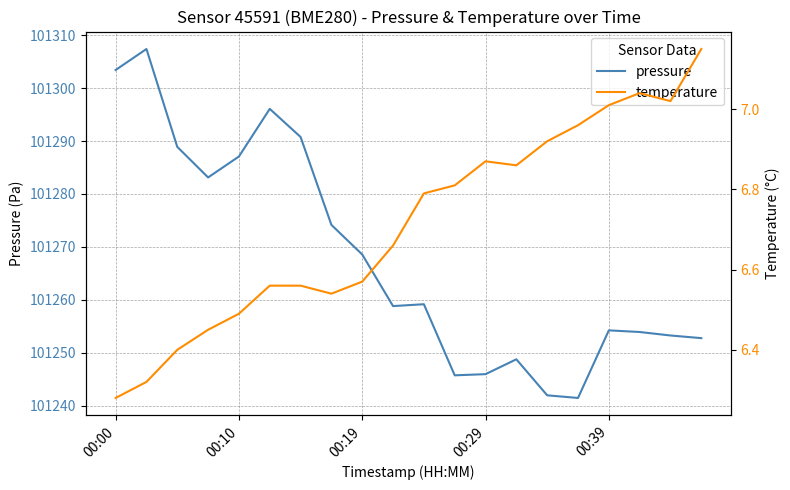

Rank the series by their maximum value, from lowest to highest.

temperature, pressure